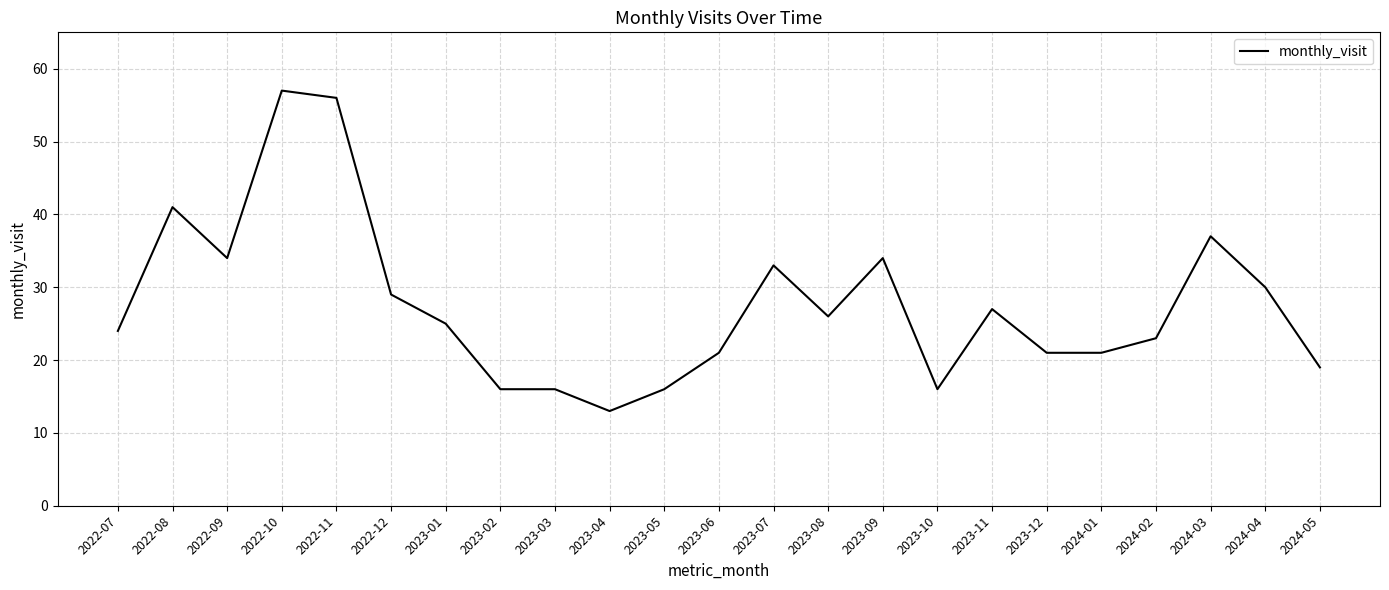

True or false: the data shows 10 at 2023-03.

False